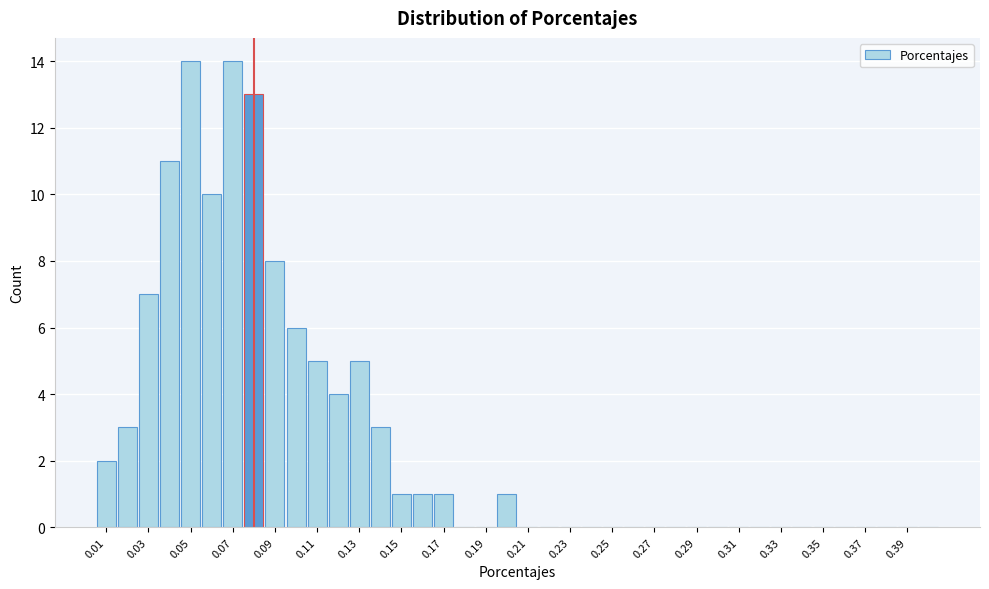

Reading left to right, list every bar in this chart as the range it spans on the x-axis followed by its height. Neither the bar edges nor the heights are printed on the chart, so give them approximately, as read against the axes.

0.005 to 0.015: 2
0.015 to 0.025: 3
0.025 to 0.035: 7
0.035 to 0.045: 11
0.045 to 0.055: 14
0.055 to 0.065: 10
0.065 to 0.075: 14
0.075 to 0.085: 13
0.085 to 0.095: 8
0.095 to 0.105: 6
0.105 to 0.115: 5
0.115 to 0.125: 4
0.125 to 0.135: 5
0.135 to 0.145: 3
0.145 to 0.155: 1
0.155 to 0.165: 1
0.165 to 0.175: 1
0.175 to 0.185: 0
0.185 to 0.195: 0
0.195 to 0.205: 1
0.205 to 0.215: 0
0.215 to 0.225: 0
0.225 to 0.235: 0
0.235 to 0.245: 0
0.245 to 0.255: 0
0.255 to 0.265: 0
0.265 to 0.275: 0
0.275 to 0.285: 0
0.285 to 0.295: 0
0.295 to 0.305: 0
0.305 to 0.315: 0
0.315 to 0.325: 0
0.325 to 0.335: 0
0.335 to 0.345: 0
0.345 to 0.355: 0
0.355 to 0.365: 0
0.365 to 0.375: 0
0.375 to 0.385: 0
0.385 to 0.395: 0
0.395 to 0.405: 0